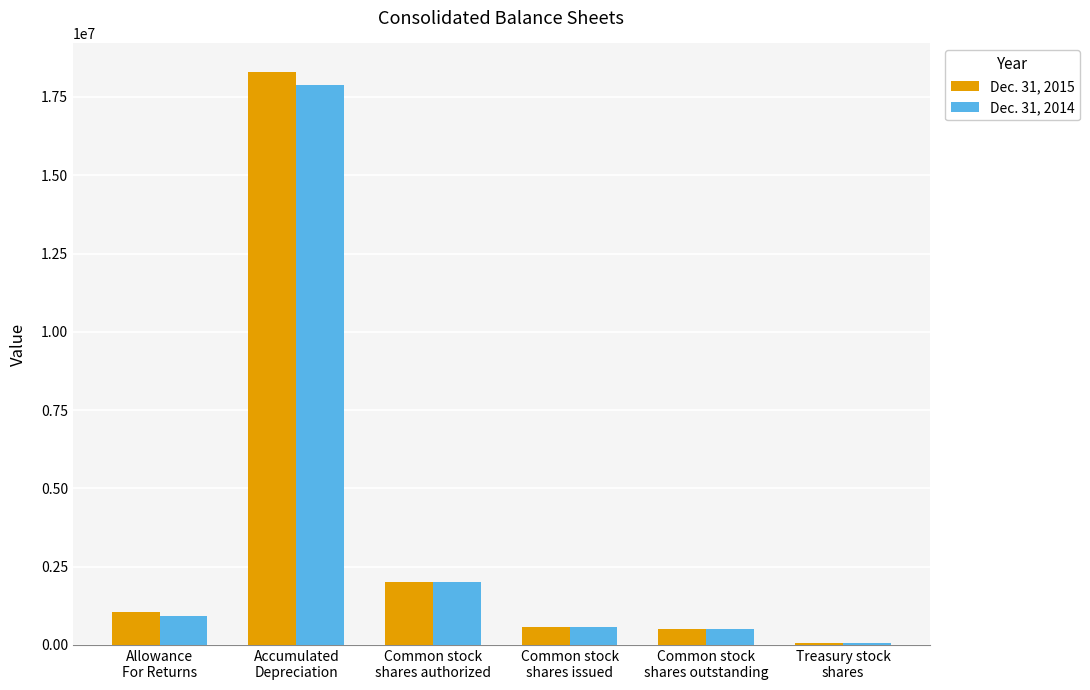

Is the value of Dec. 31, 2015 at Allowance
For Returns greater than the value of Dec. 31, 2014 at Accumulated
Depreciation?

No